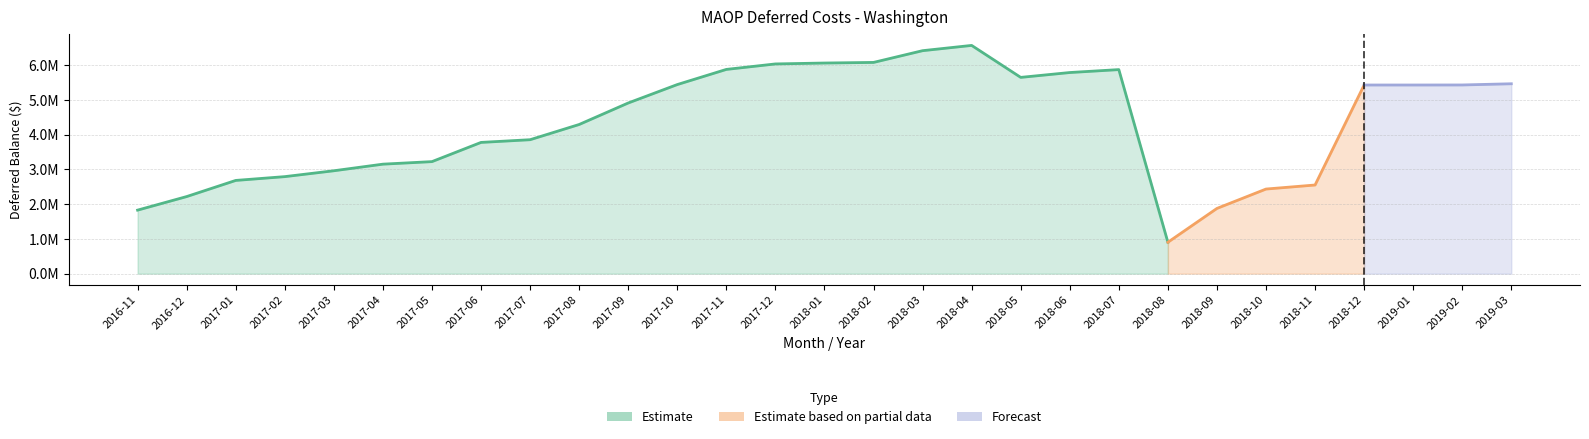

What is the sum of all Deferred Balance values?

125077868.5